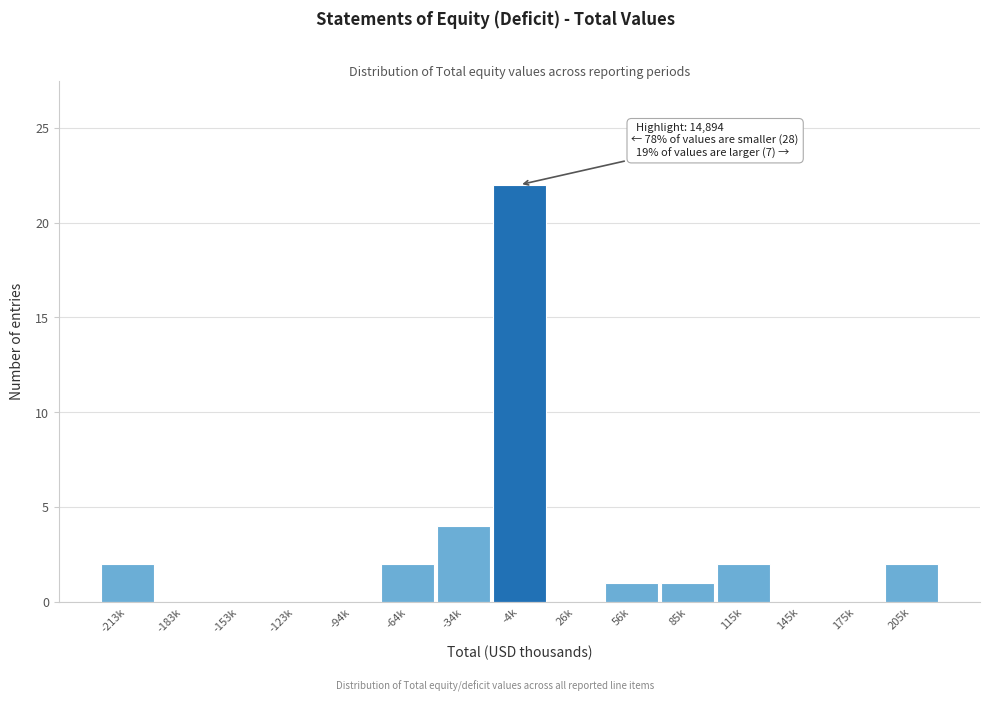

Reading left to right, transcribe all the data shown in this chart.

-213k=2	-183k=0	-153k=0	-123k=0	-94k=0	-64k=2	-34k=4	-4k=22	26k=0	56k=1	85k=1	115k=2	145k=0	175k=0	205k=2